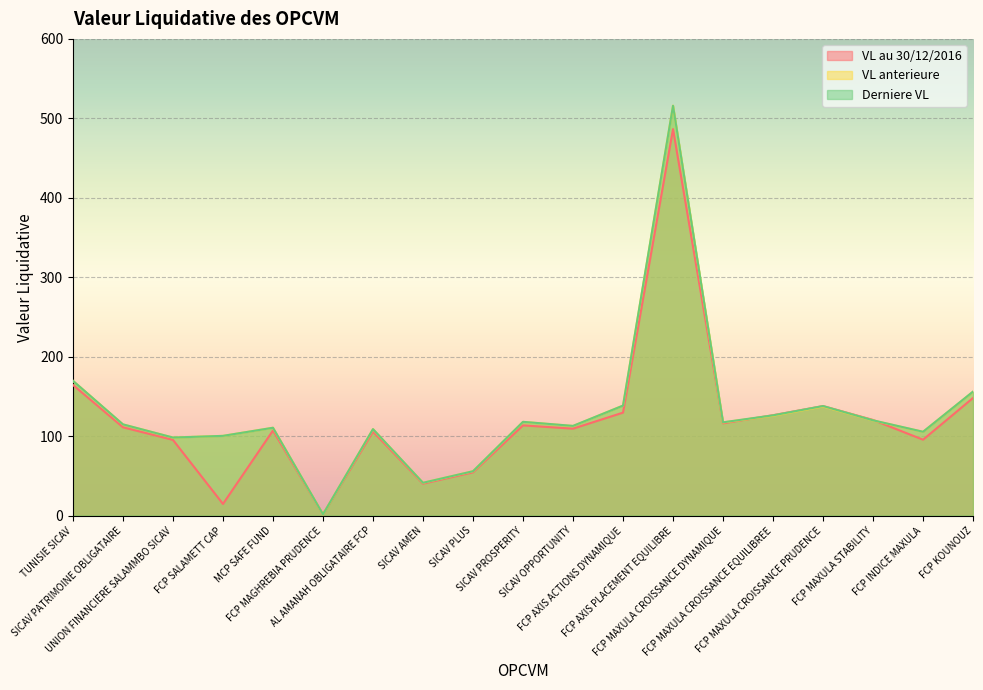

Which label corresponds to the largest value in the chart?

FCP AXIS PLACEMENT EQUILIBRE